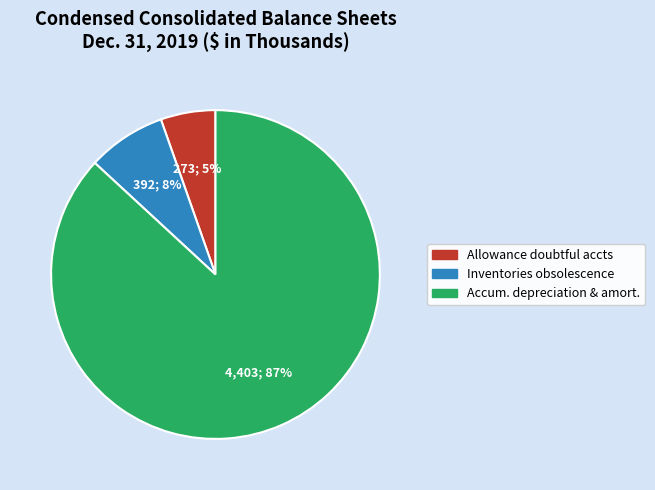

What is the majority slice?

Accum. depreciation & amort.